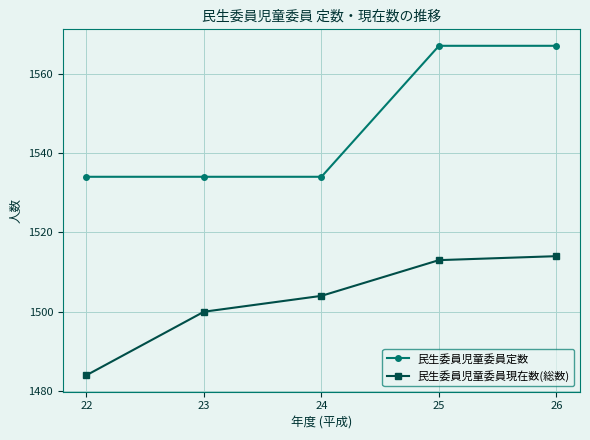

What is the minimum value for 民生委員児童委員現在数(総数)?

1484